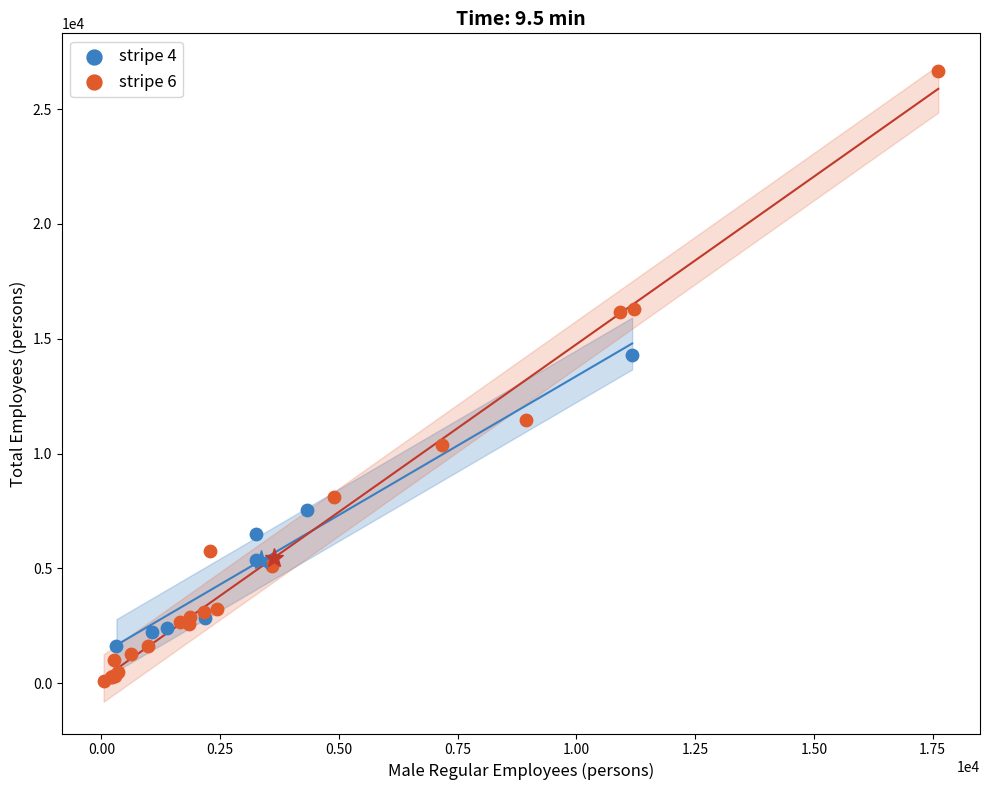

Which series contains the lowest Y value?

stripe 6